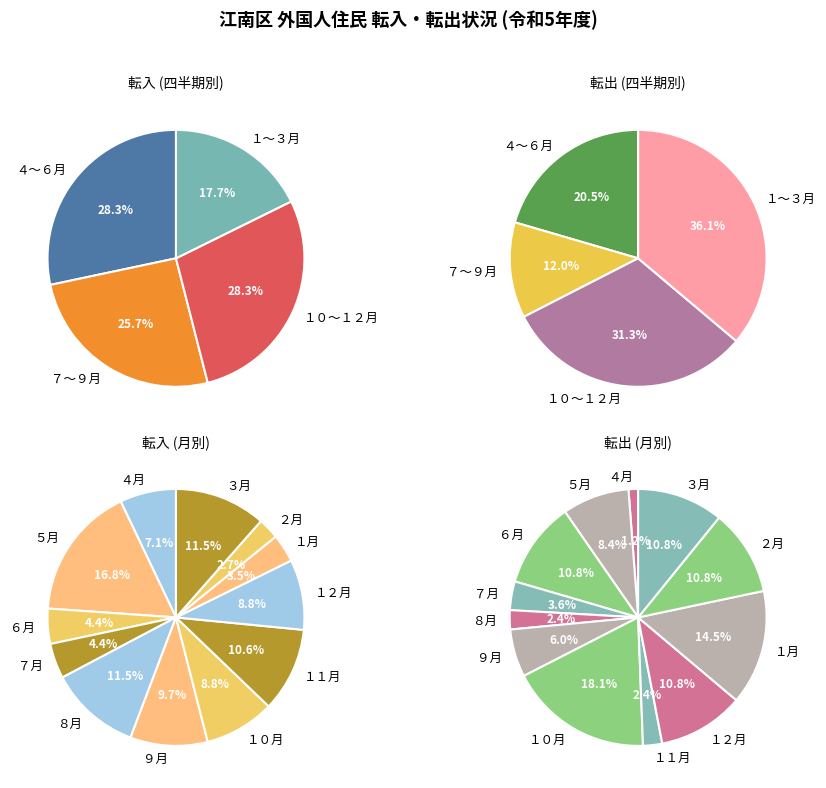

Does ５月 account for over 50% of the chart?

No